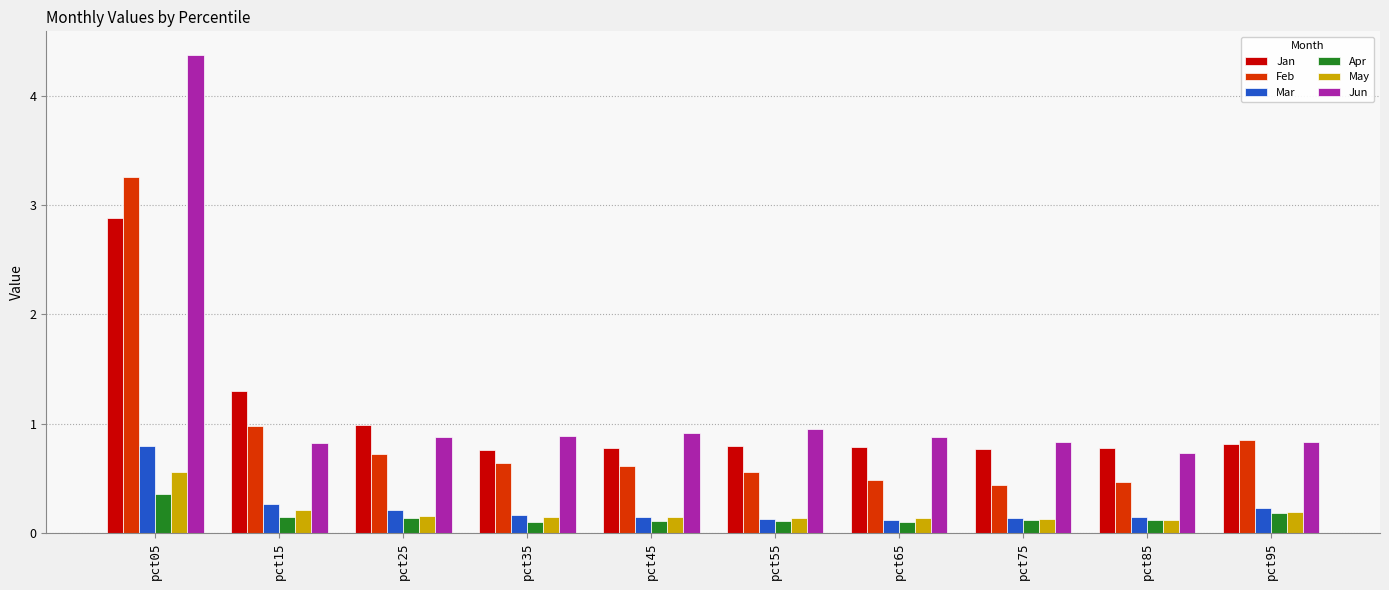

What is the difference between the maximum and second lowest values in the Feb series?

2.8